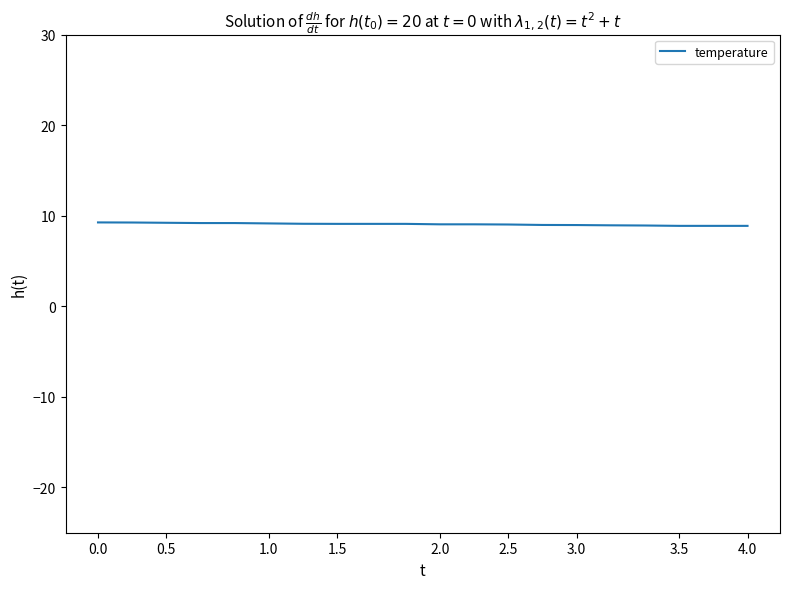

What is the maximum value shown in the chart?

9.3